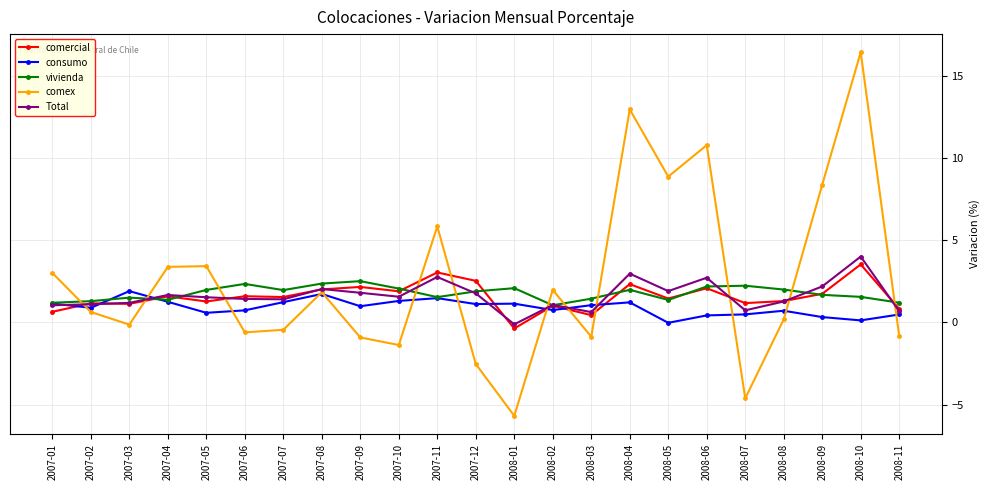

Where does the consumo series first go above 0?

2007-01